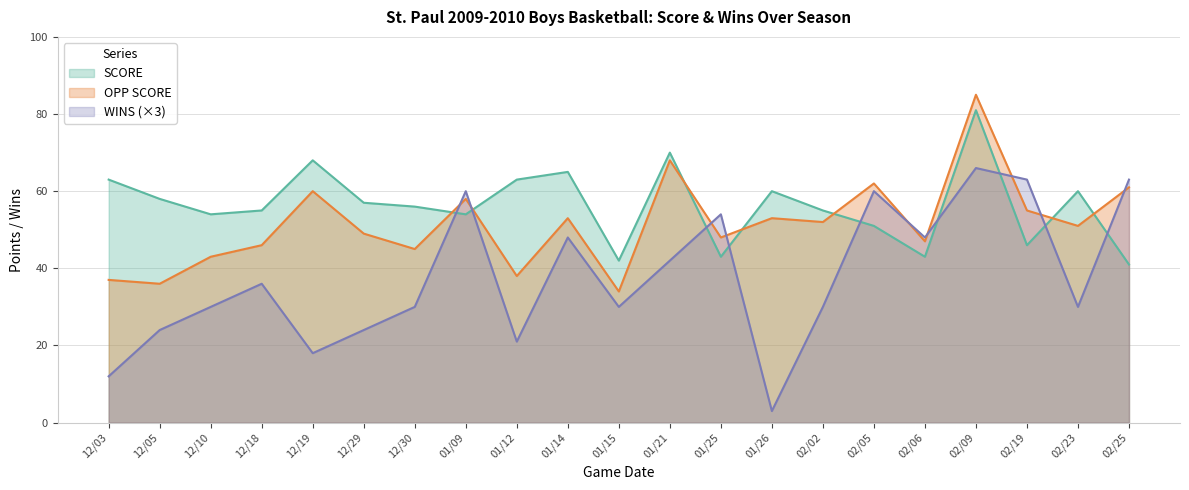

Which has a higher value, 12/05 or 01/15?

12/05